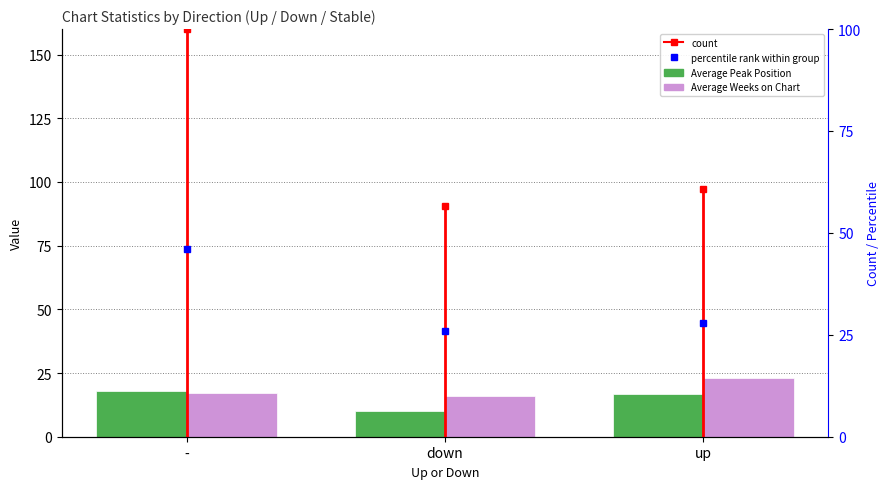

What position from the right is up?

1